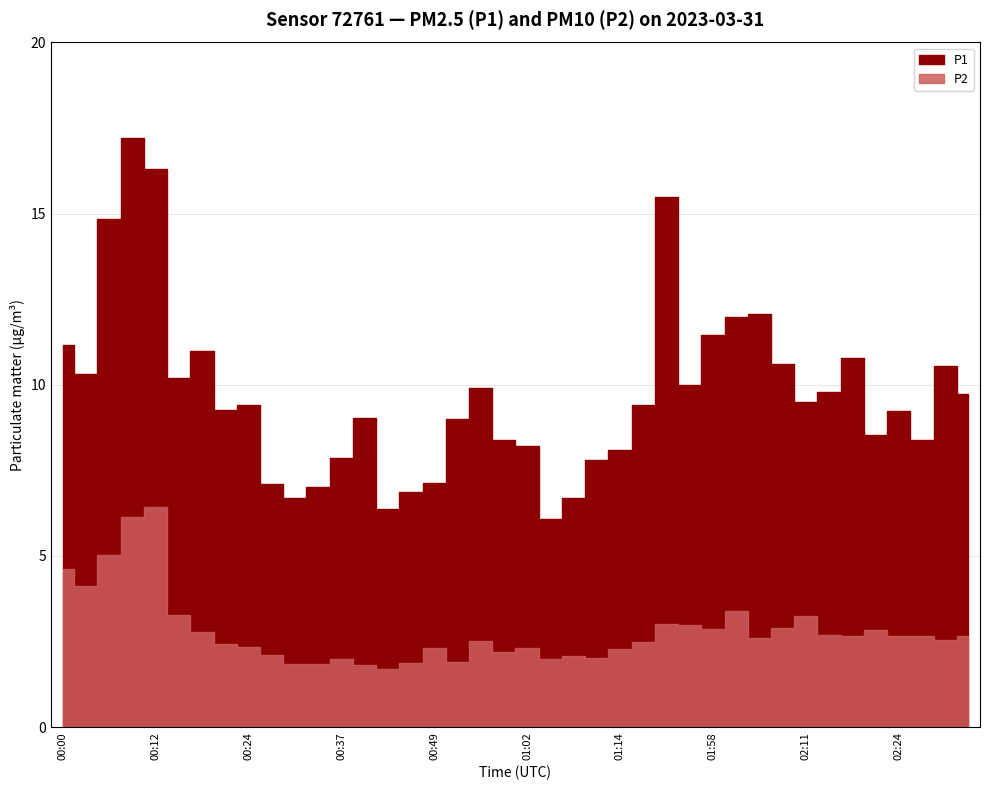

What are all the series names shown in the legend?

P1, P2